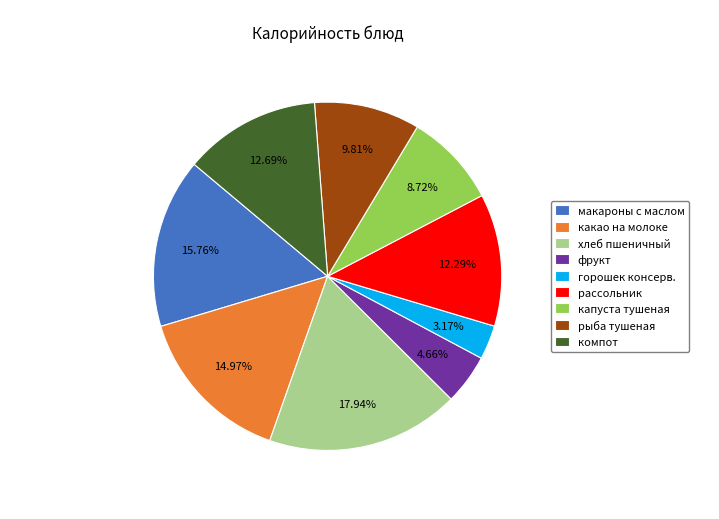

To the nearest percent, what is the average slice percentage?

11%